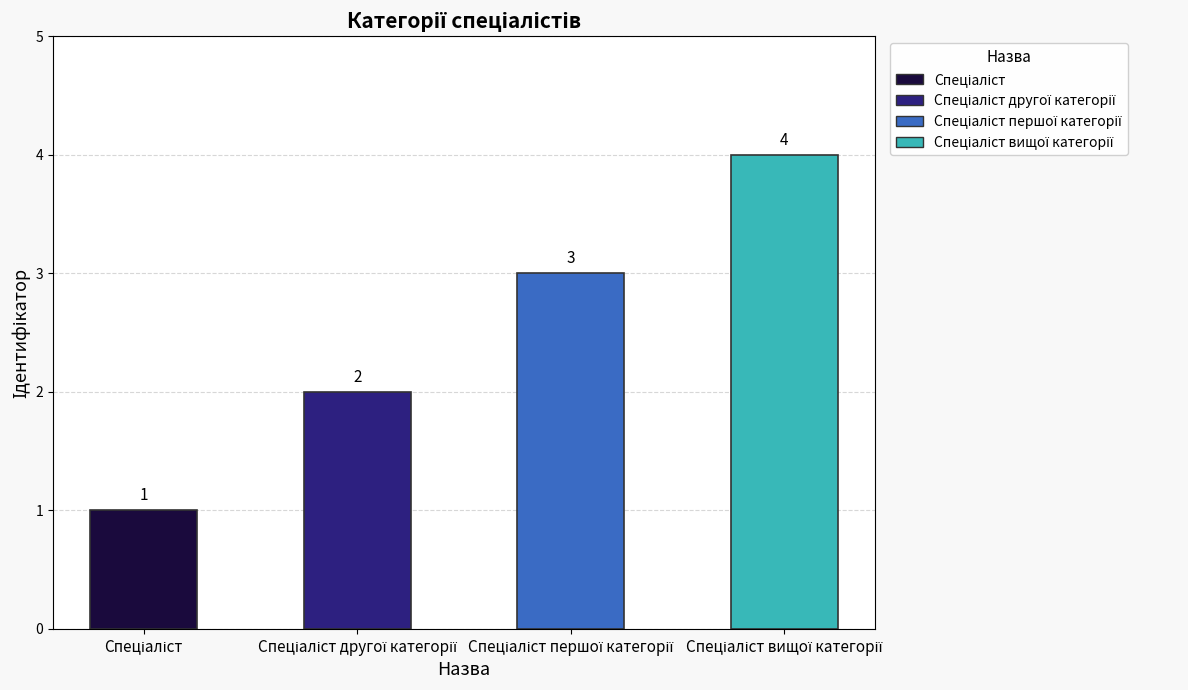

Count the values in the range 2 to 4.

3